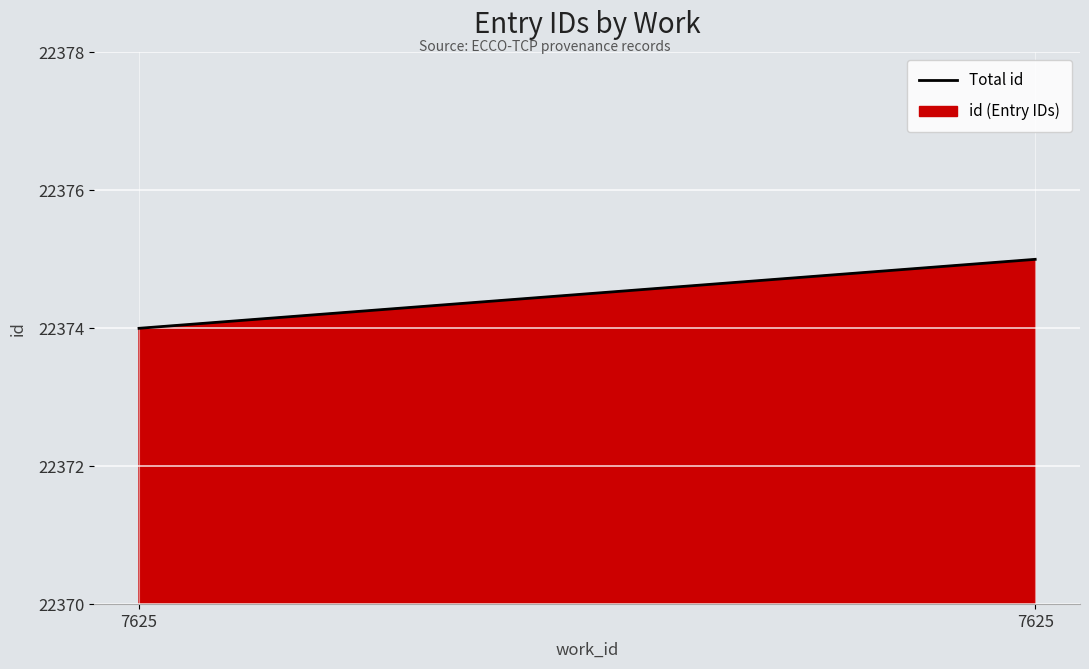

How many lines are shown in the chart?

1